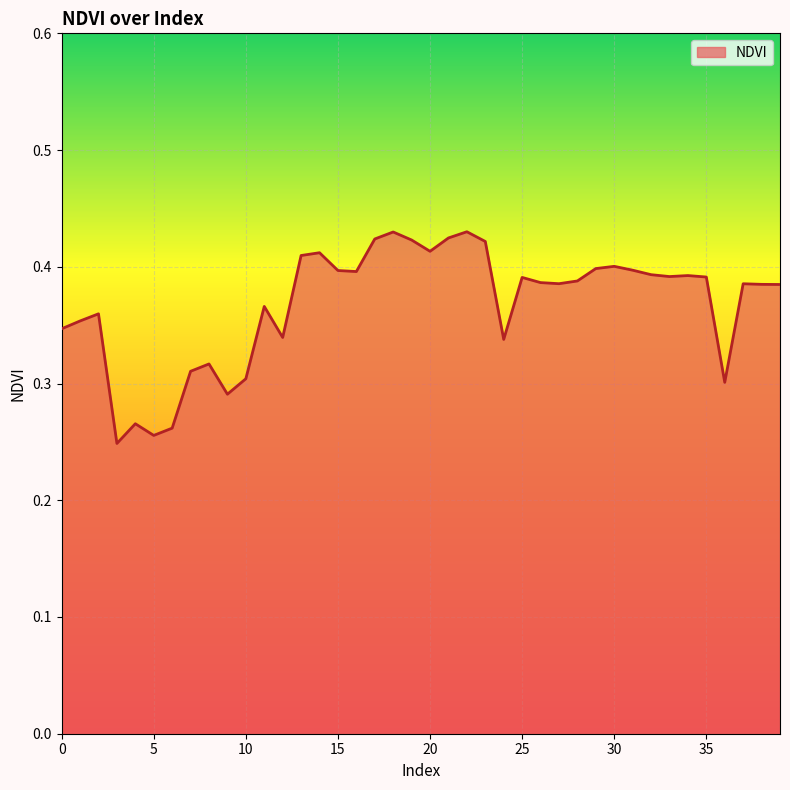

Reading left to right, transcribe all the data shown in this chart.

0=0.3	1=0.4	2=0.4	3=0.2	4=0.3	5=0.3	6=0.3	7=0.3	8=0.3	9=0.3	10=0.3	11=0.4	12=0.3	13=0.4	14=0.4	15=0.4	16=0.4	17=0.4	18=0.4	19=0.4	20=0.4	21=0.4	22=0.4	23=0.4	24=0.3	25=0.4	26=0.4	27=0.4	28=0.4	29=0.4	30=0.4	31=0.4	32=0.4	33=0.4	34=0.4	35=0.4	36=0.3	37=0.4	38=0.4	39=0.4